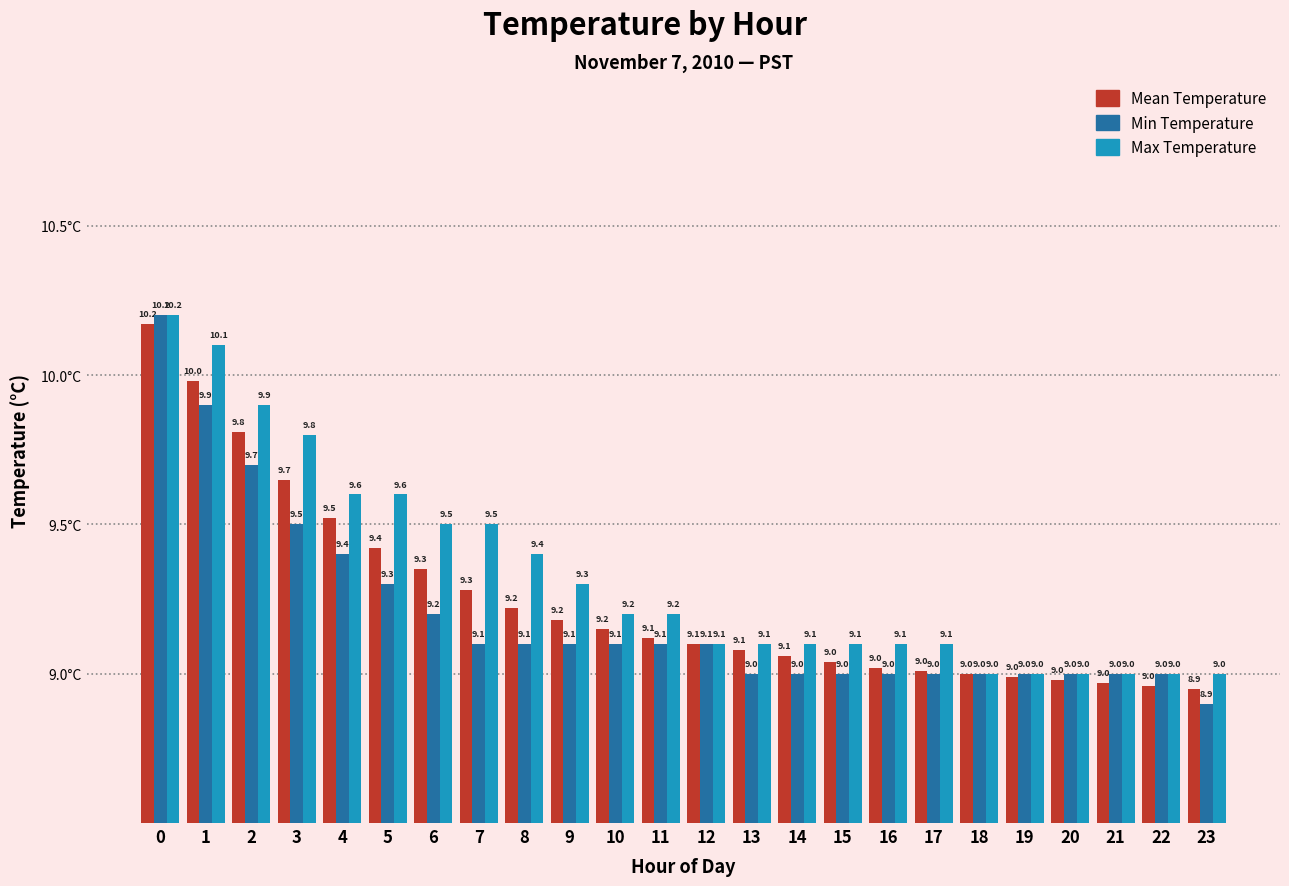

What is the sum of the Min Temperature values at 12 and 2?

18.8